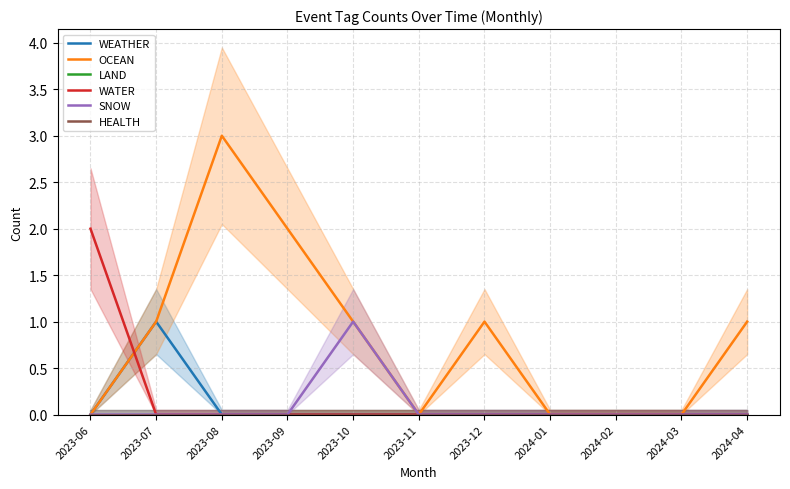

Rank the categories by LAND value from lowest to highest.

2023-06, 2023-07, 2023-08, 2023-09, 2023-10, 2023-11, 2023-12, 2024-01, 2024-02, 2024-03, 2024-04